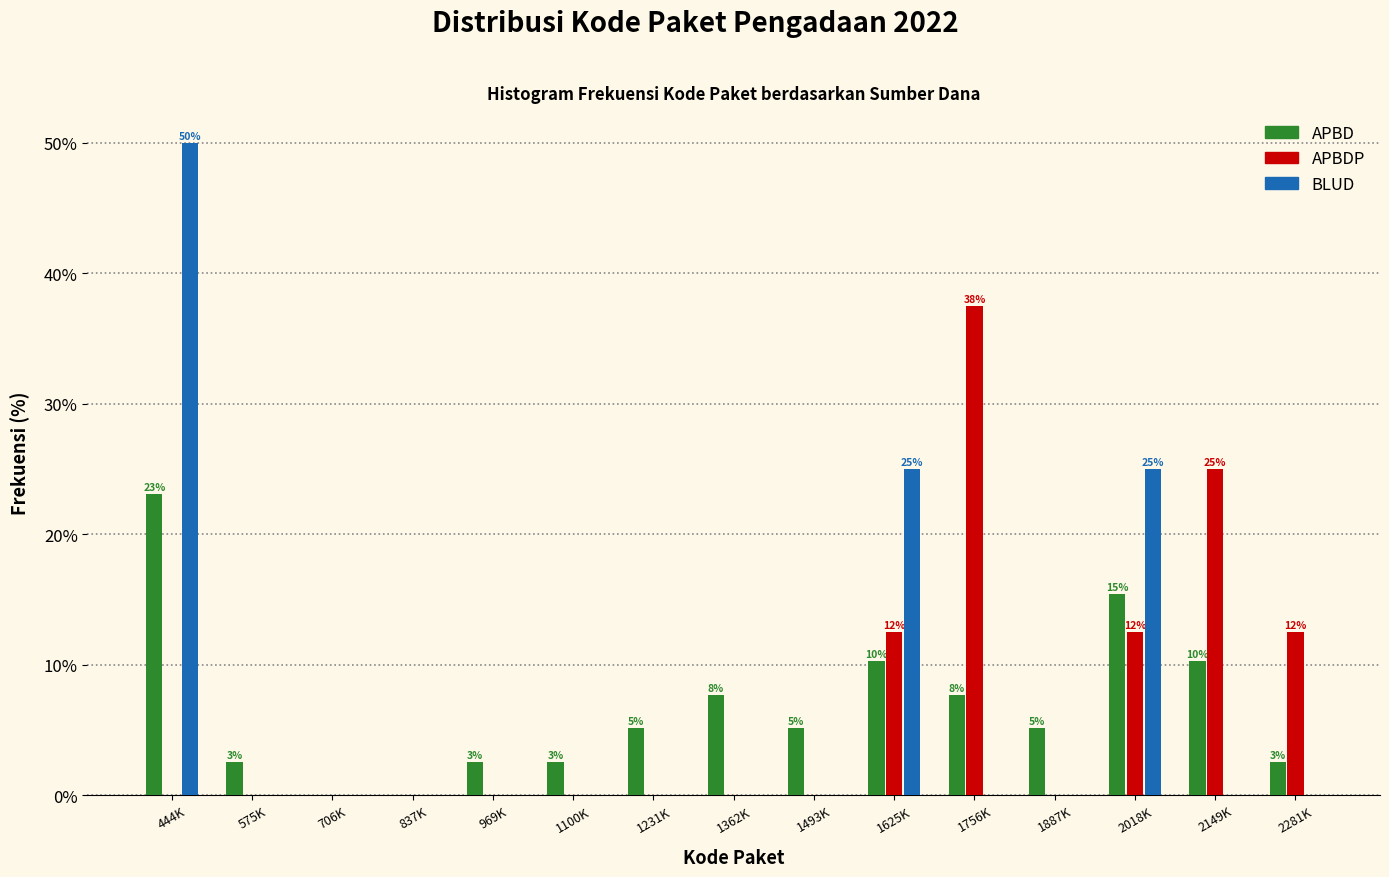

At which category is the sum across all series the highest?

444K